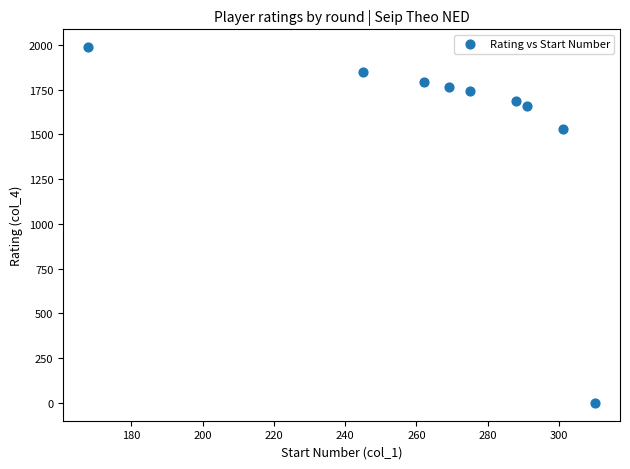

What is the range of Y values (max minus min)?

1987